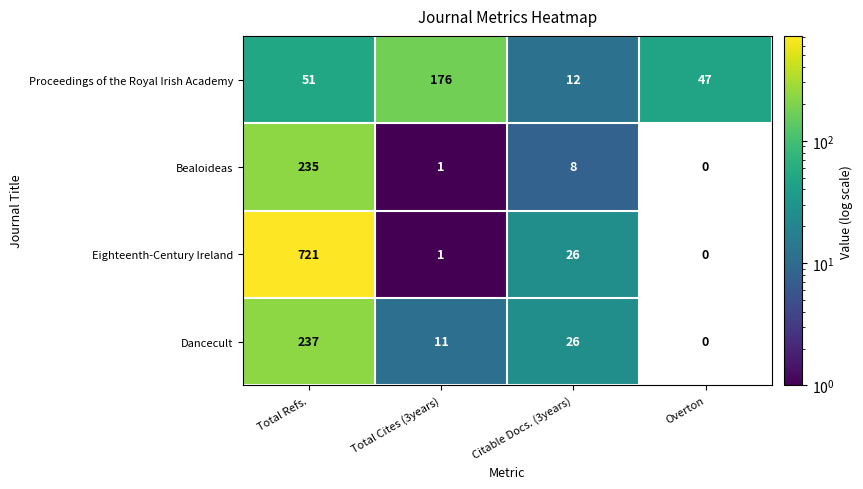

At which category is the sum across all series the highest?

Total Refs.